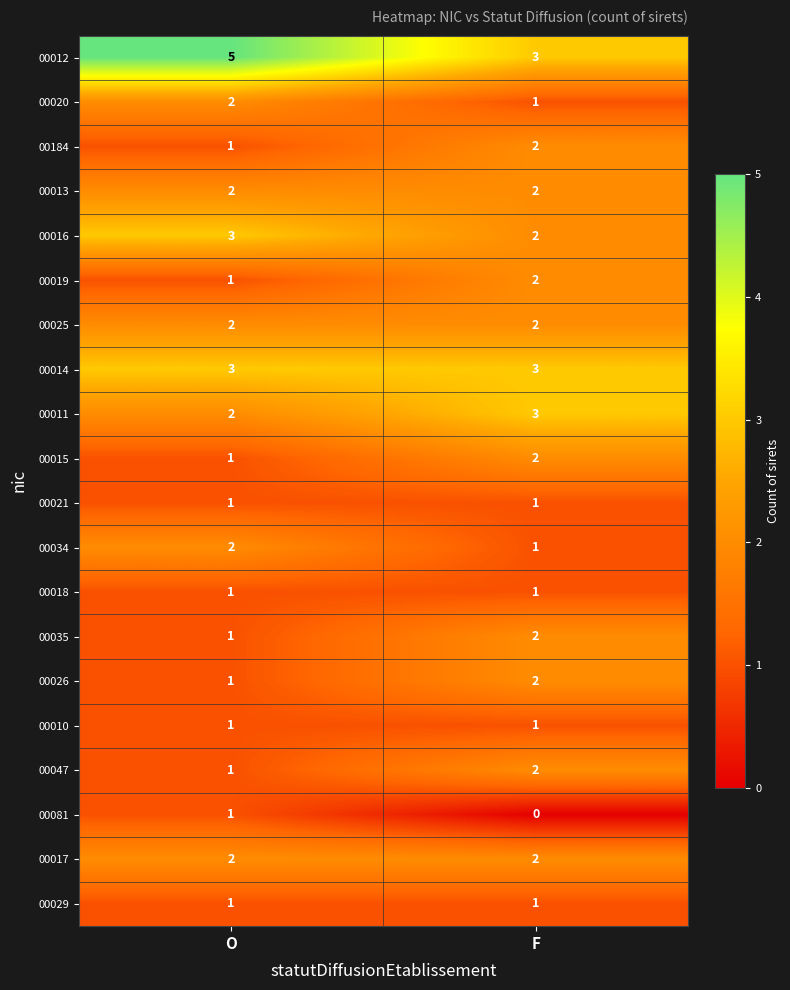

Which series changed the most between O and F?

00012